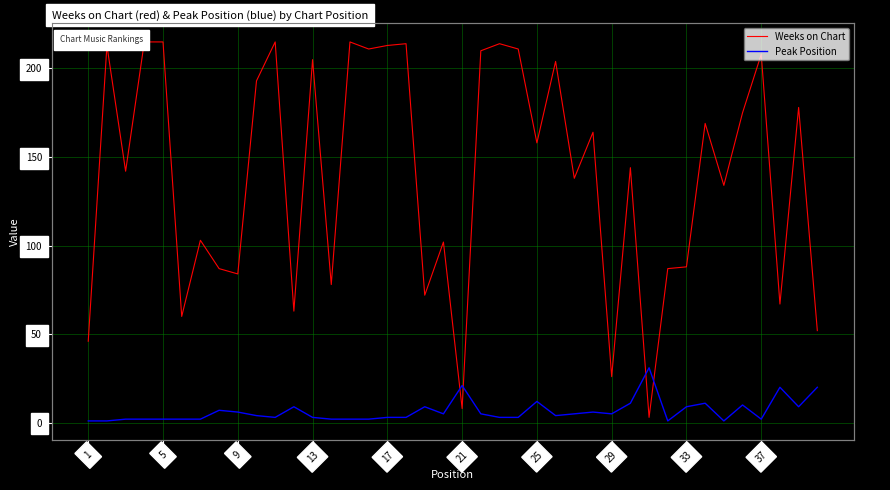

What is the average value of the Peak Position series?

6